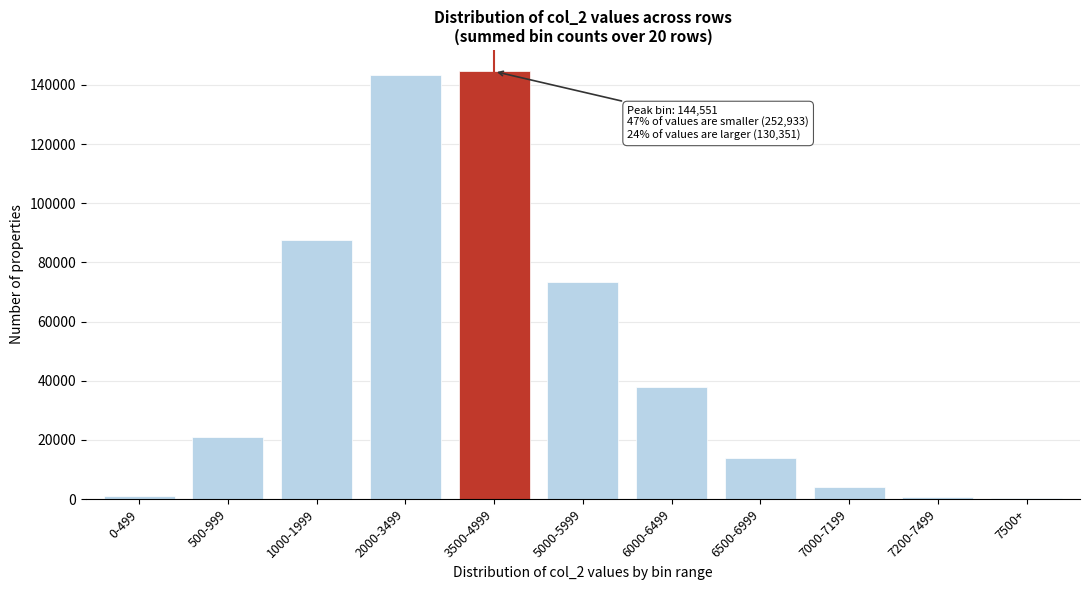

What is the maximum value shown in the chart?

144551